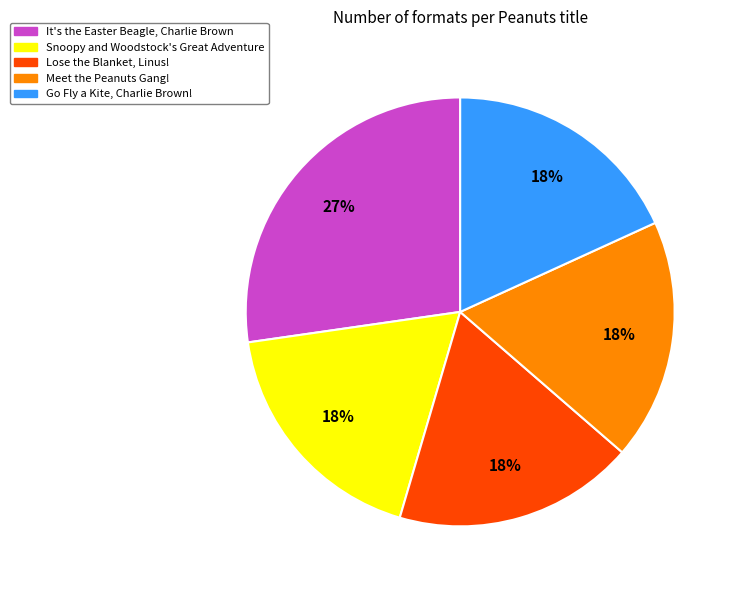

To the nearest percent, what portion does Meet the Peanuts Gang! represent?

18%